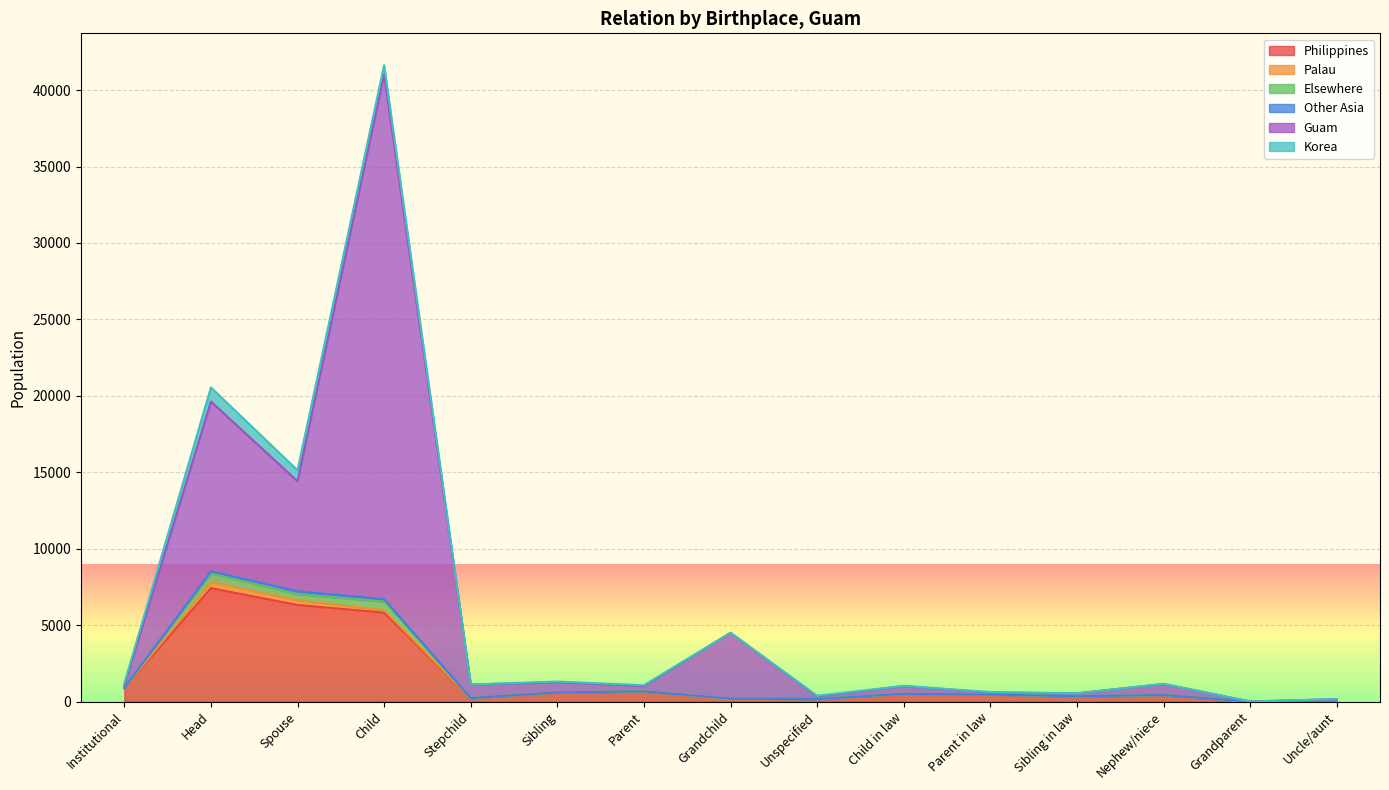

What is the maximum value for Philippines?

7420